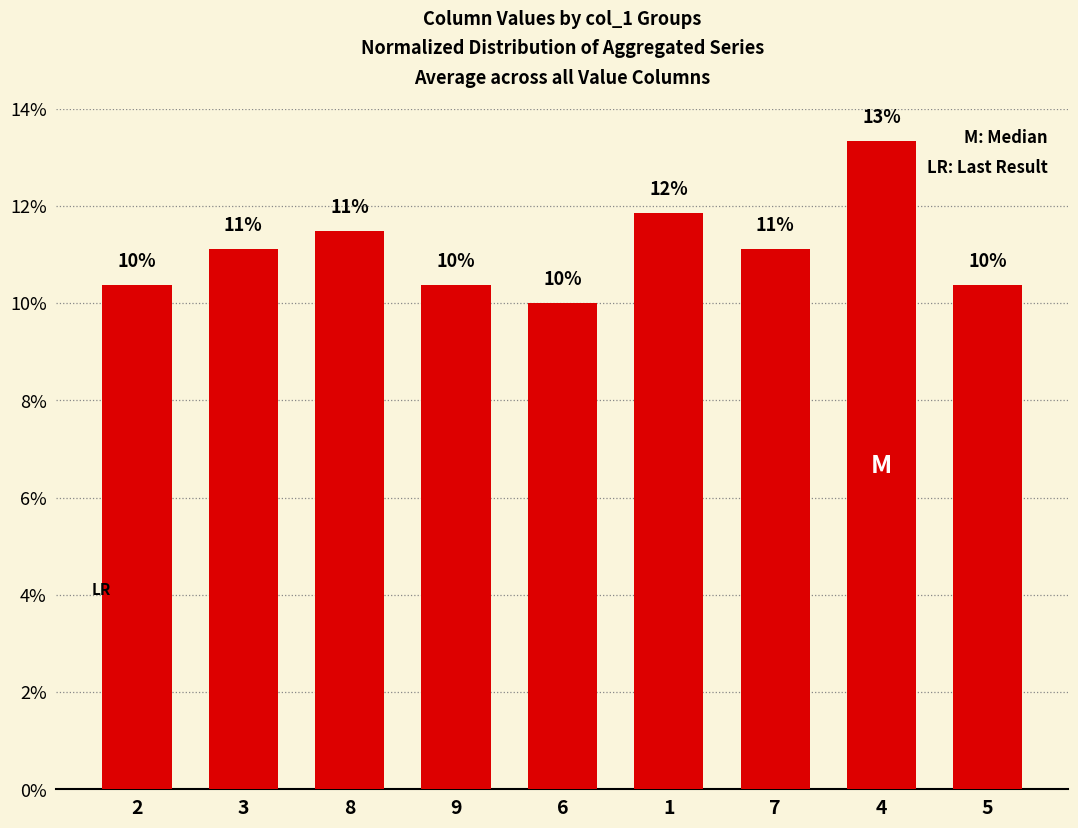

At which label does the data first exceed 11?

3